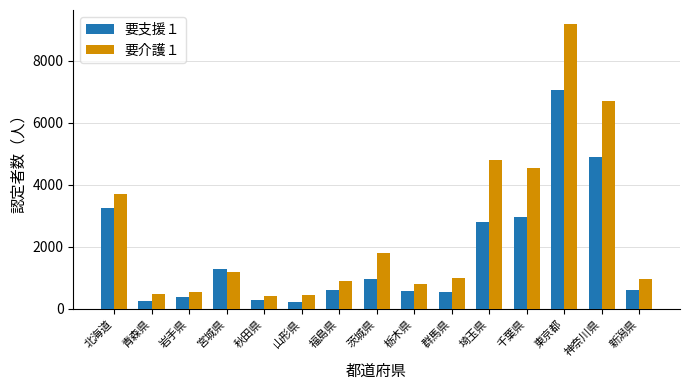

What is the sum of the 要介護１ values at 山形県 and 栃木県?

1245